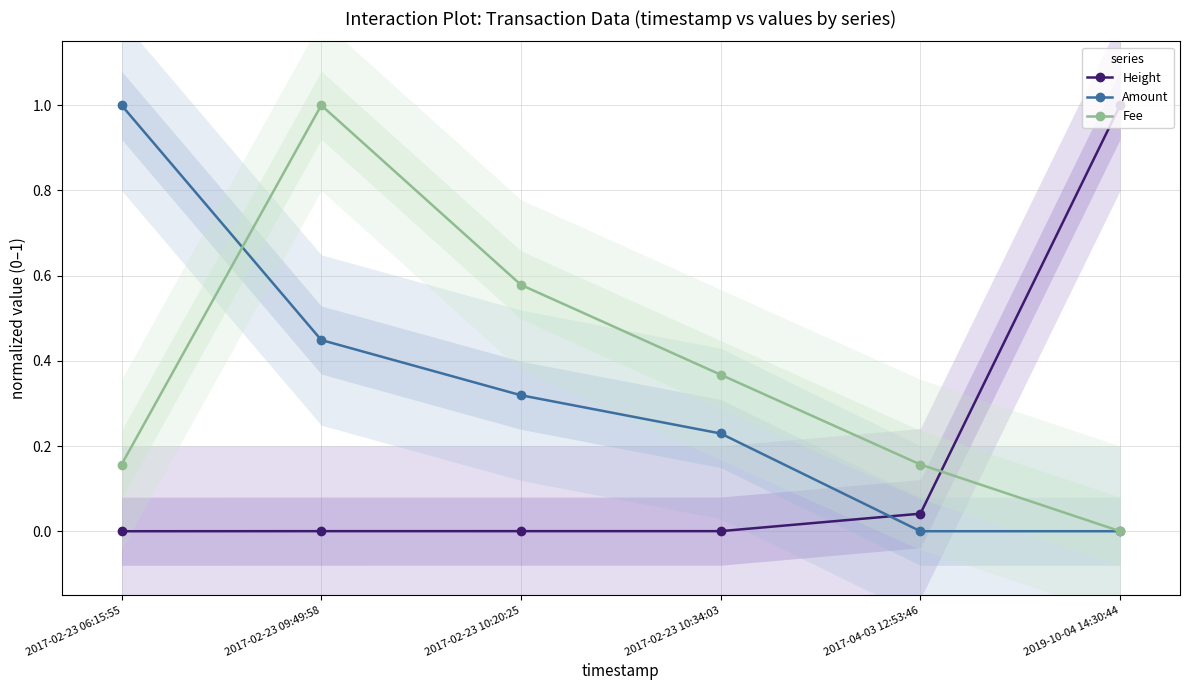

What is the spread (max minus min) of values at 2017-04-03 12:53:46?

0.2